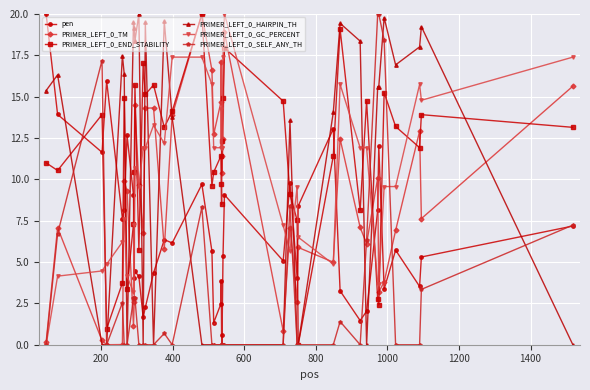

True or false: PRIMER_LEFT_0_SELF_ANY_TH has more than 1 points higher than both neighbors.

True